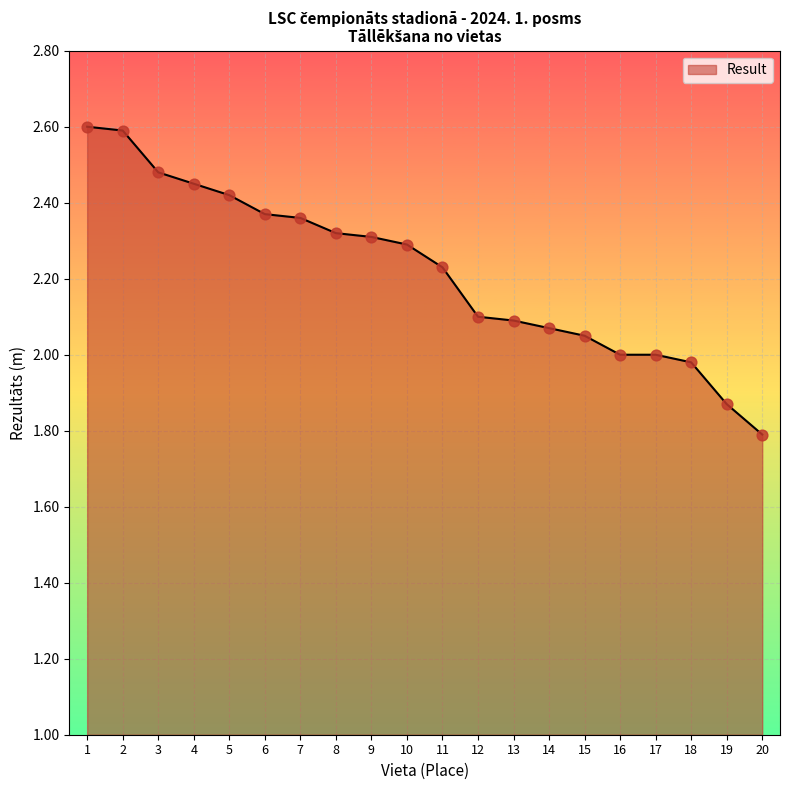

What is the change in value from 5 to 15?

-0.4